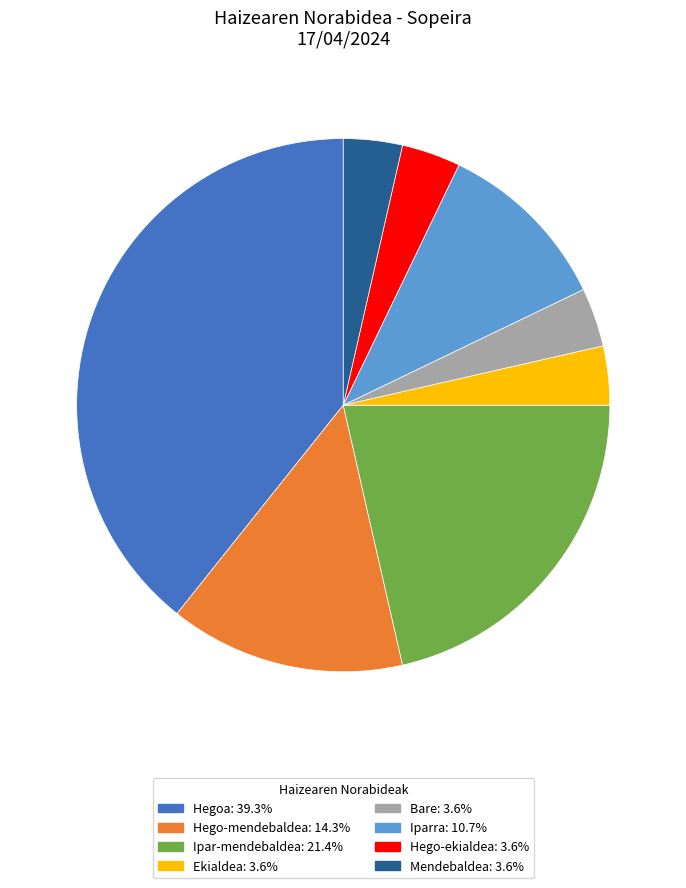

Is Mendebaldea the majority of the pie?

No